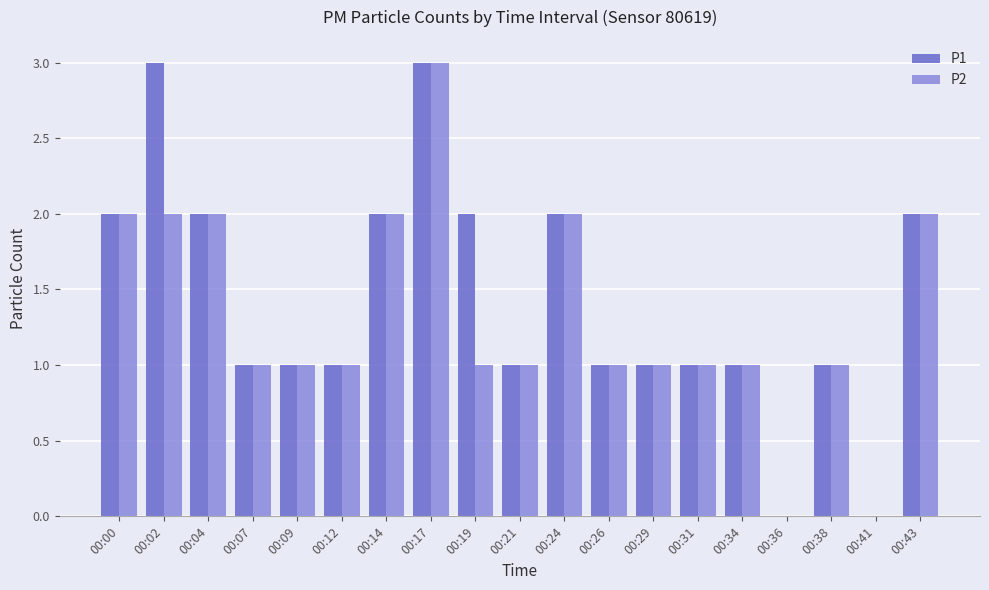

Are the bars horizontal?

No